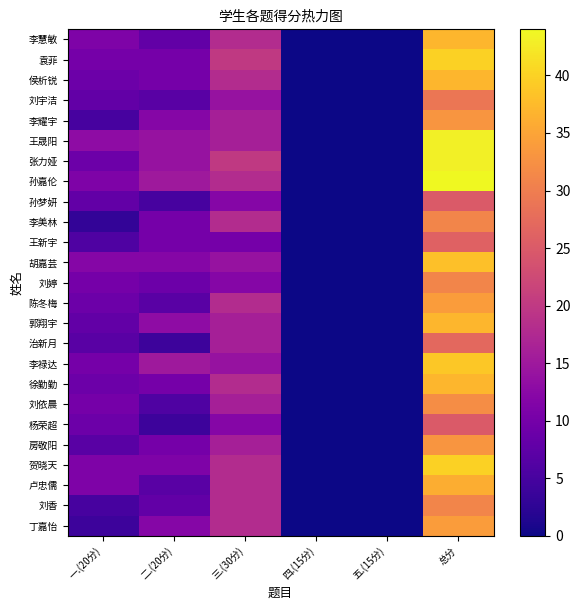

Reading right to left, transcribe all the data shown in this chart.

李慧敏: 总分=37	五.(15分)=0	四.(15分)=0	三.(30分)=18	二.(20分)=8	一.(20分)=11
袁菲: 总分=40	五.(15分)=0	四.(15分)=0	三.(30分)=20	二.(20分)=10	一.(20分)=10
侯析锐: 总分=37	五.(15分)=0	四.(15分)=0	三.(30分)=18	二.(20分)=10	一.(20分)=9
刘宇洁: 总分=29	五.(15分)=0	四.(15分)=0	三.(30分)=14	二.(20分)=7	一.(20分)=8
李耀宇: 总分=33	五.(15分)=0	四.(15分)=0	三.(30分)=16	二.(20分)=12	一.(20分)=5
王晟阳: 总分=43	五.(15分)=0	四.(15分)=0	三.(30分)=16	二.(20分)=14	一.(20分)=13
张力娅: 总分=43	五.(15分)=0	四.(15分)=0	三.(30分)=20	二.(20分)=14	一.(20分)=9
孙嘉伦: 总分=44	五.(15分)=0	四.(15分)=0	三.(30分)=18	二.(20分)=15	一.(20分)=11
孙梦妍: 总分=25	五.(15分)=0	四.(15分)=0	三.(30分)=12	二.(20分)=5	一.(20分)=8
李美林: 总分=31	五.(15分)=0	四.(15分)=0	三.(30分)=18	二.(20分)=10	一.(20分)=3
王新宇: 总分=26	五.(15分)=0	四.(15分)=0	三.(30分)=10	二.(20分)=10	一.(20分)=6
胡嘉芸: 总分=38	五.(15分)=0	四.(15分)=0	三.(30分)=14	二.(20分)=12	一.(20分)=12
刘婷: 总分=31	五.(15分)=0	四.(15分)=0	三.(30分)=12	二.(20分)=9	一.(20分)=10
陈冬梅: 总分=34	五.(15分)=0	四.(15分)=0	三.(30分)=18	二.(20分)=7	一.(20分)=9
郭翔宇: 总分=37	五.(15分)=0	四.(15分)=0	三.(30分)=16	二.(20分)=13	一.(20分)=8
治新月: 总分=27	五.(15分)=0	四.(15分)=0	三.(30分)=16	二.(20分)=4	一.(20分)=7
李禄达: 总分=39	五.(15分)=0	四.(15分)=0	三.(30分)=14	二.(20分)=15	一.(20分)=10
徐勤勤: 总分=37	五.(15分)=0	四.(15分)=0	三.(30分)=18	二.(20分)=10	一.(20分)=9
刘依晨: 总分=32	五.(15分)=0	四.(15分)=0	三.(30分)=16	二.(20分)=6	一.(20分)=10
杨荣超: 总分=25	五.(15分)=0	四.(15分)=0	三.(30分)=12	二.(20分)=4	一.(20分)=9
房敬阳: 总分=33	五.(15分)=0	四.(15分)=0	三.(30分)=16	二.(20分)=10	一.(20分)=7
贺晓天: 总分=40	五.(15分)=0	四.(15分)=0	三.(30分)=18	二.(20分)=11	一.(20分)=11
卢忠儒: 总分=36	五.(15分)=0	四.(15分)=0	三.(30分)=18	二.(20分)=7	一.(20分)=11
刘香: 总分=31	五.(15分)=0	四.(15分)=0	三.(30分)=18	二.(20分)=8	一.(20分)=5
丁嘉怡: 总分=34	五.(15分)=0	四.(15分)=0	三.(30分)=18	二.(20分)=12	一.(20分)=4